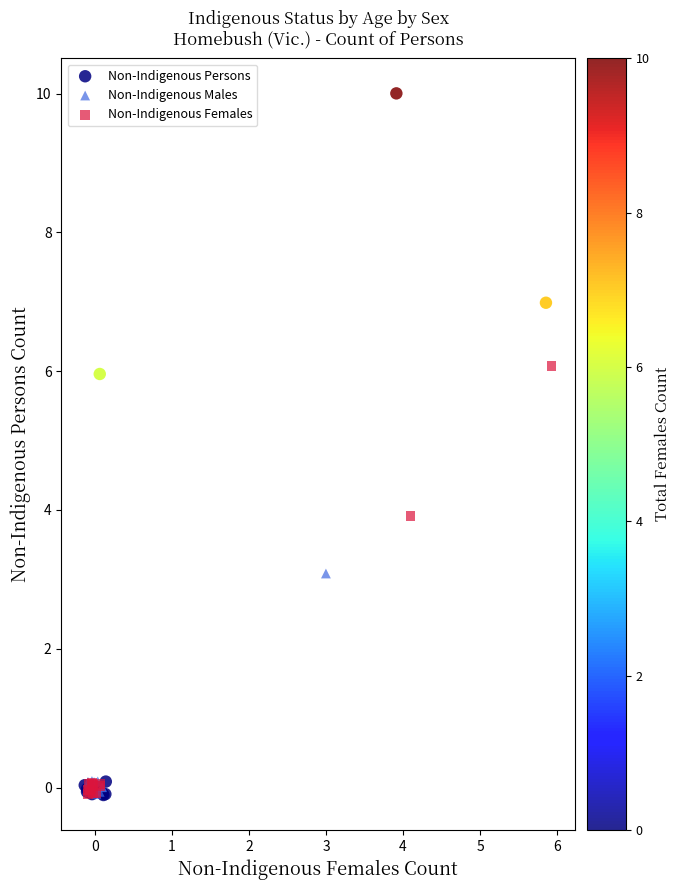

Which series contains the highest Y value?

Non-Indigenous Persons